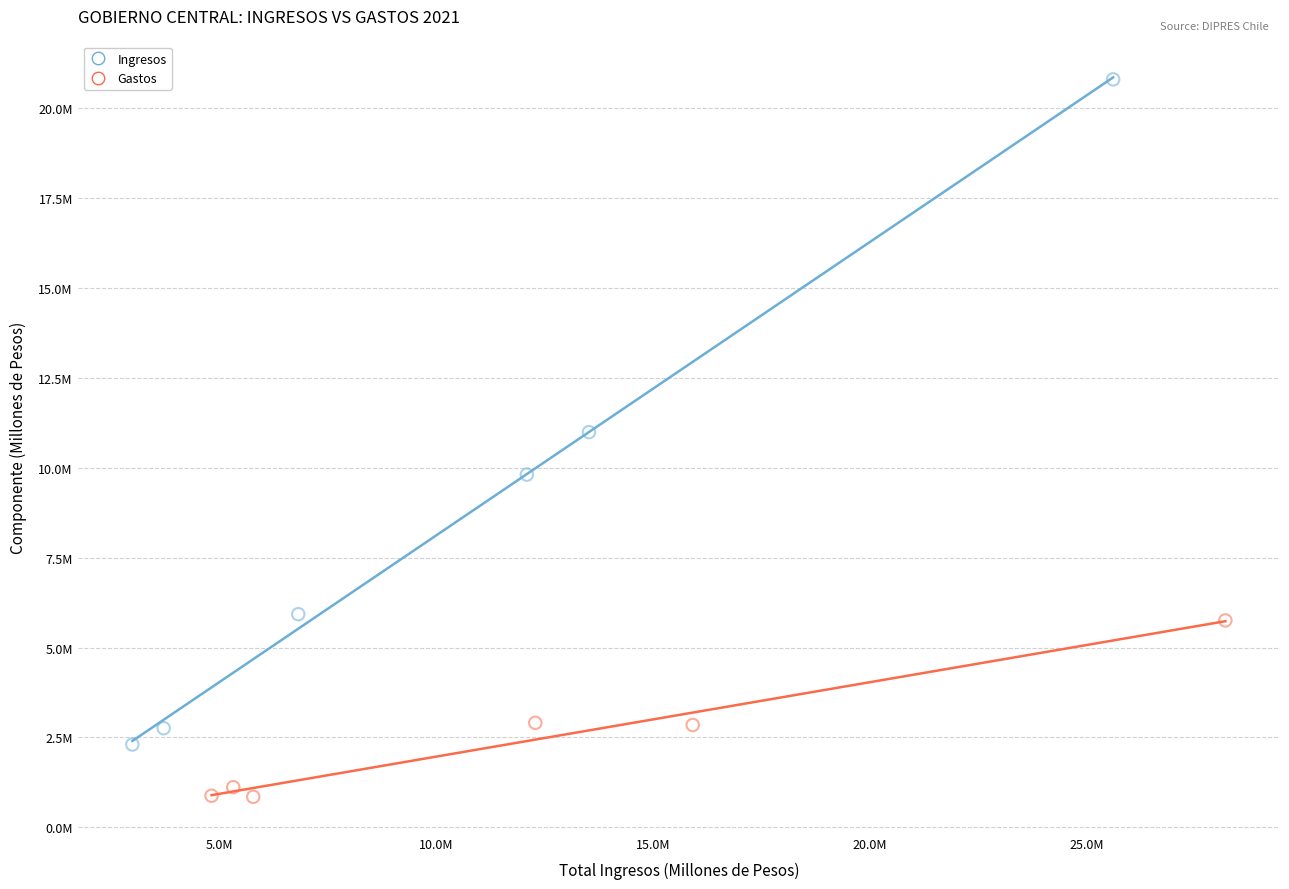

What are all the series names shown in the legend?

Ingresos, Gastos